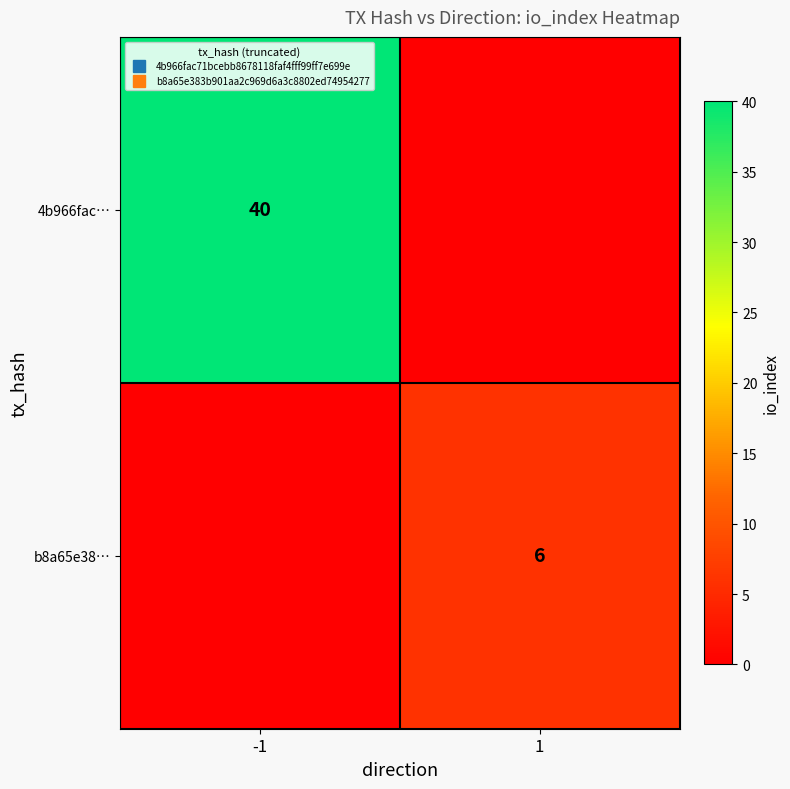

At which label is b8a65e38… closest to 3?

-1